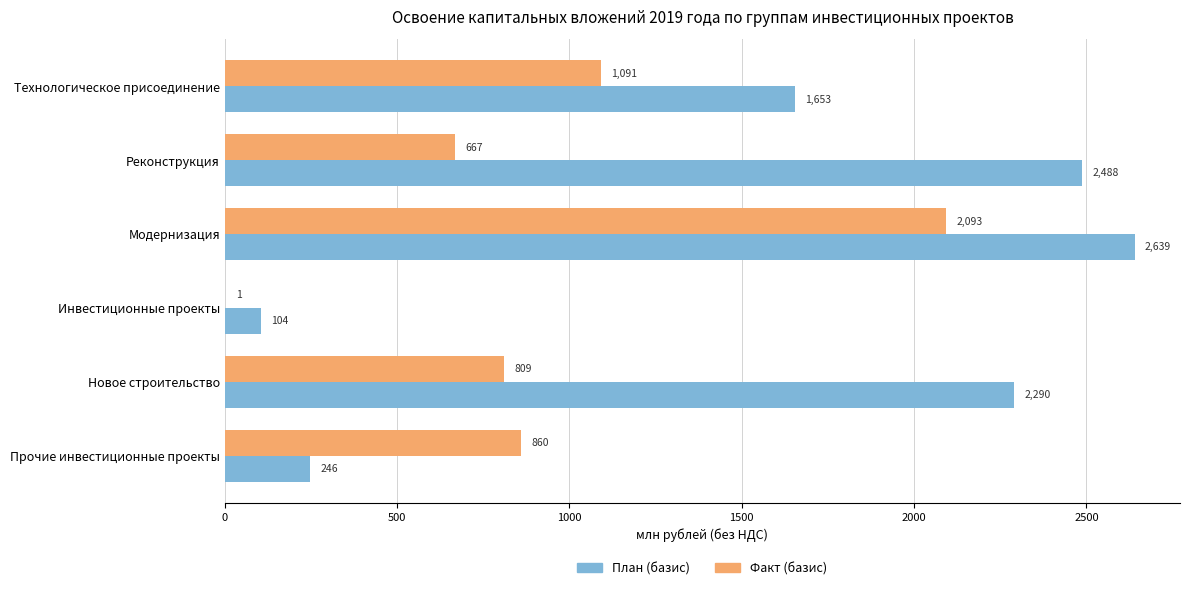

Which series changed the most between Новое строительство and Прочие инвестиционные проекты?

План (базис)